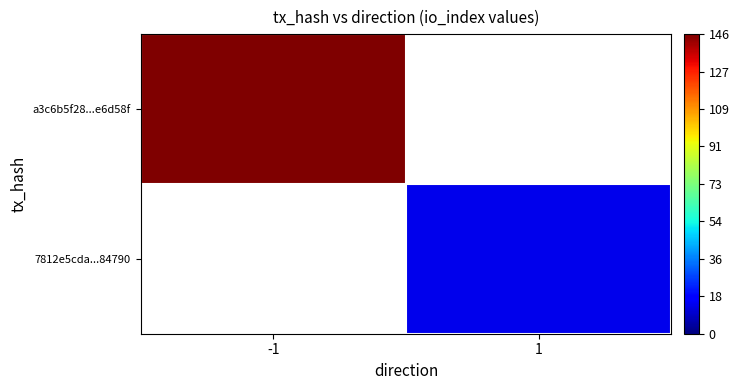

How many distinct data groups are displayed?

2